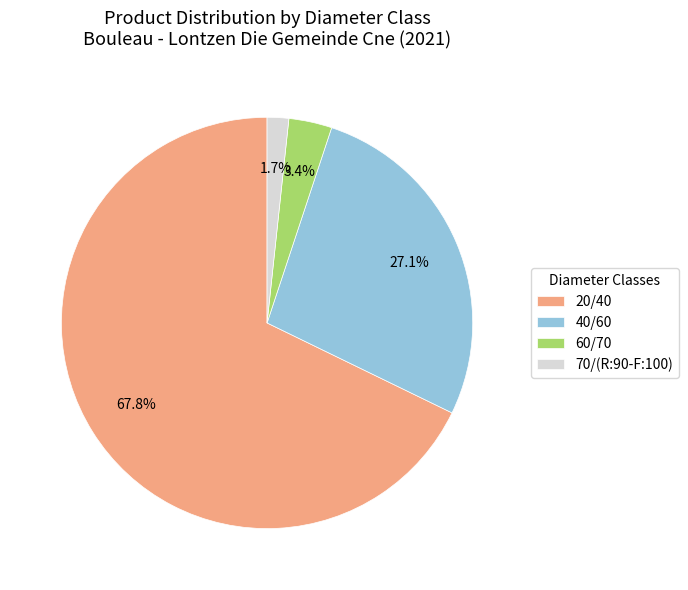

To the nearest percent, what is the average slice percentage?

25%